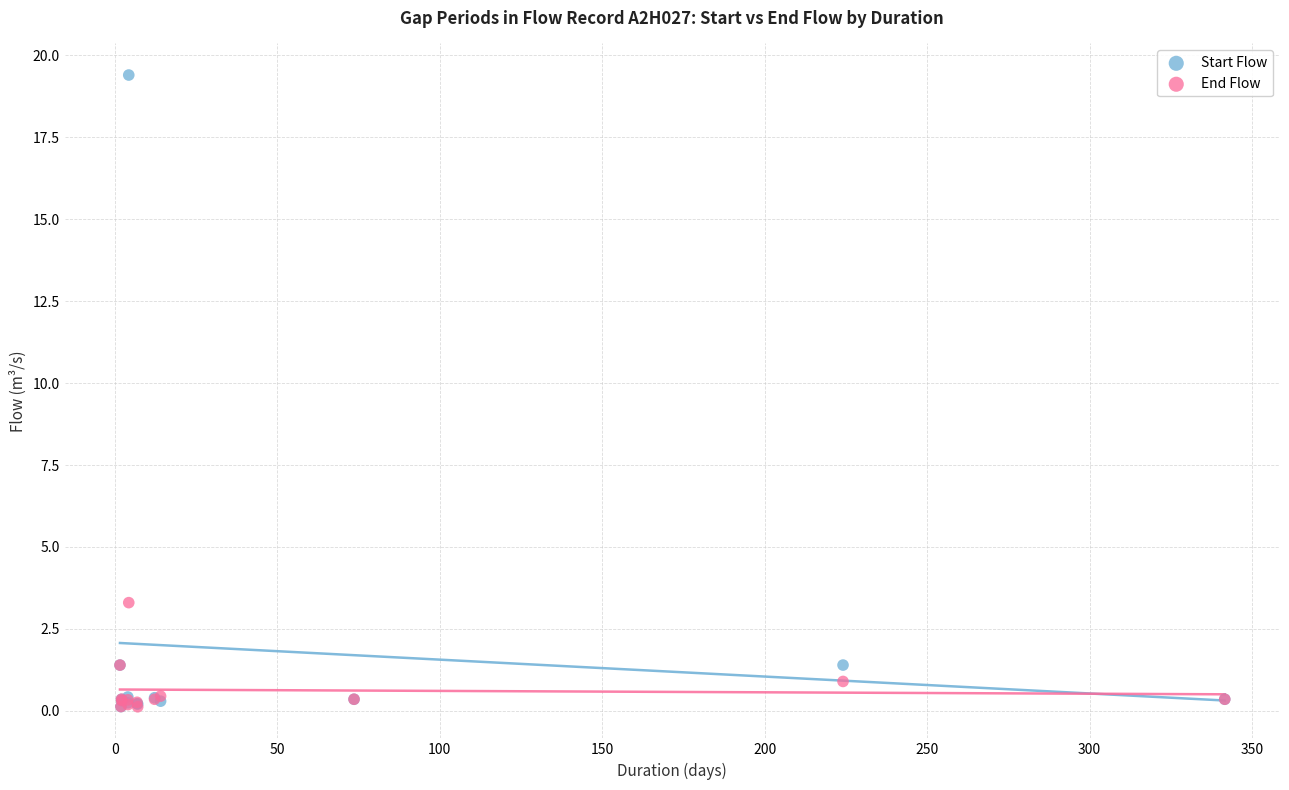

Which series has the largest Y range (max minus min)?

Start Flow